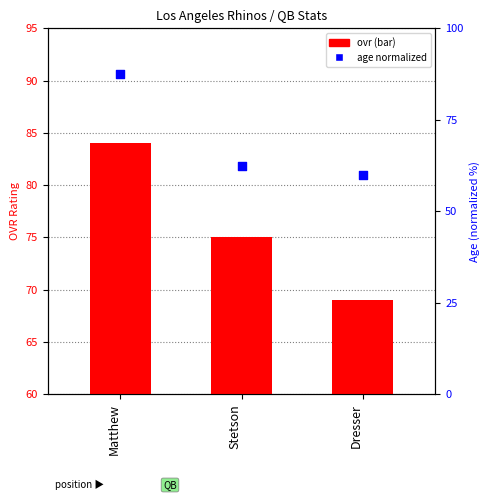

At which category is the sum across all series the highest?

Matthew